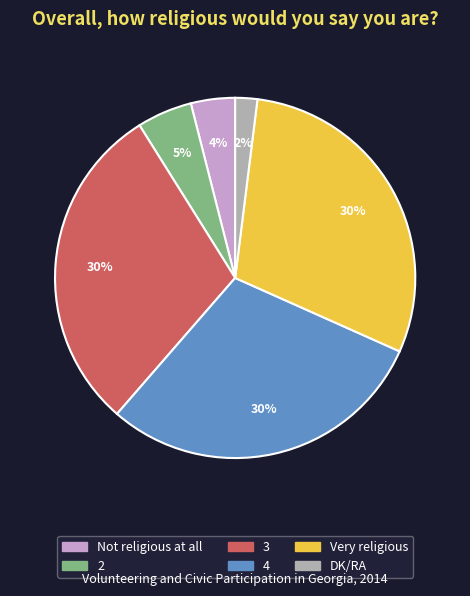

Do 3 and Not religious at all together represent more than half of the pie?

No